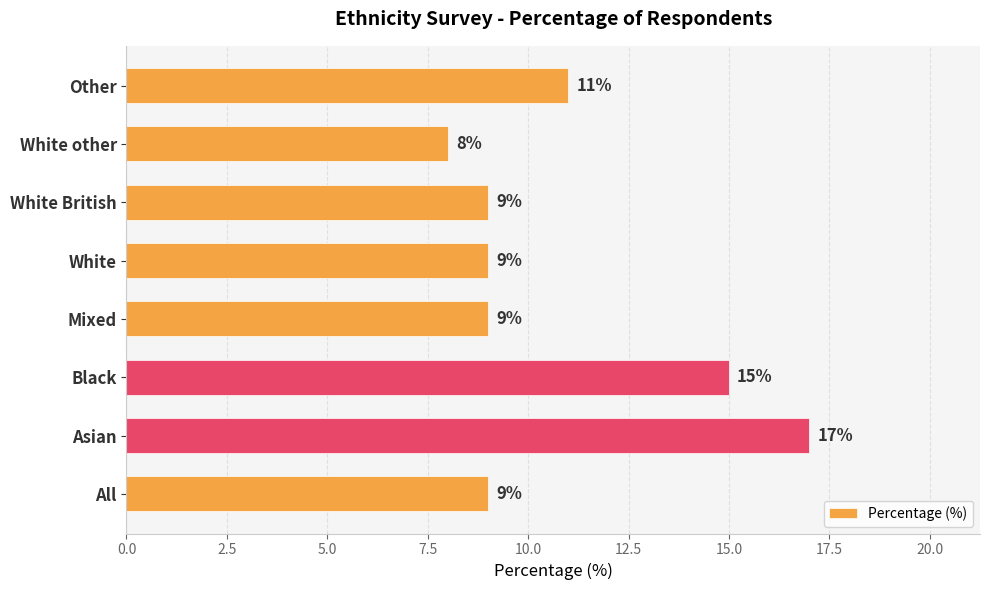

Does the chart contain stacked bars?

No